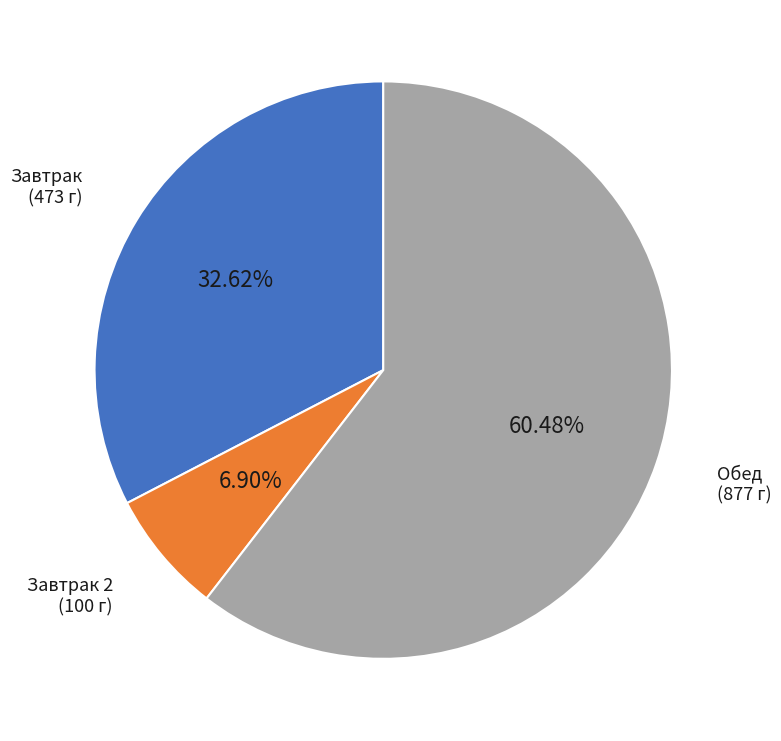

How many segments does this pie chart have?

3